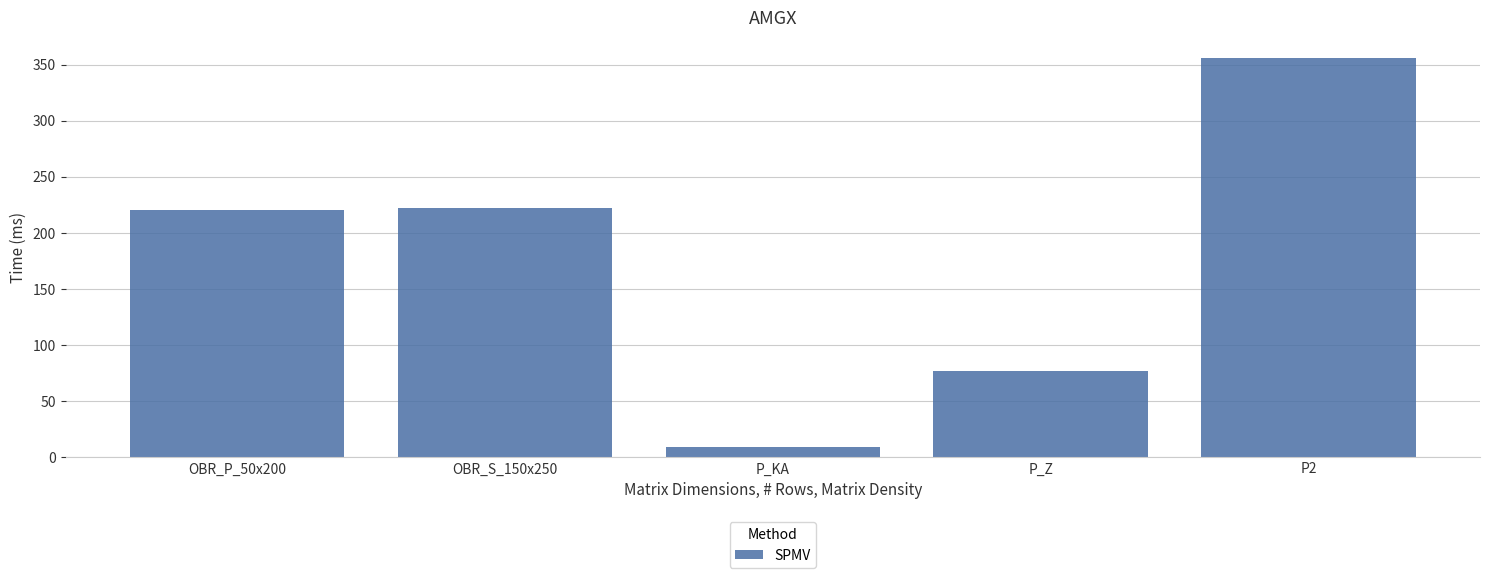

What is the value of the 4th bar from the left?

77.2